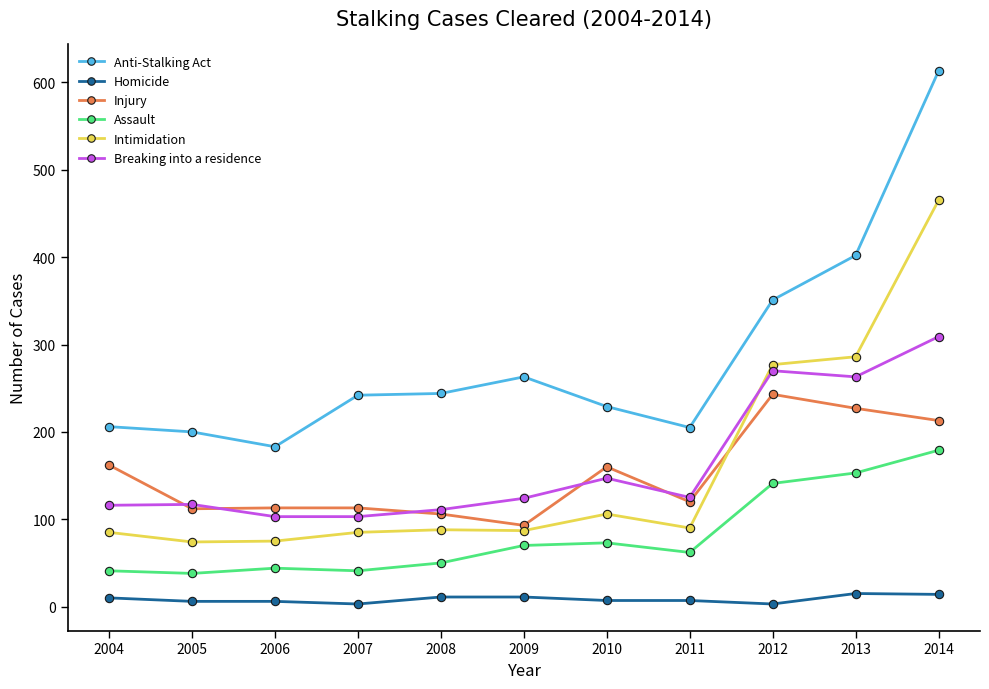

Which category has the highest value in the Anti-Stalking Act series?

2014